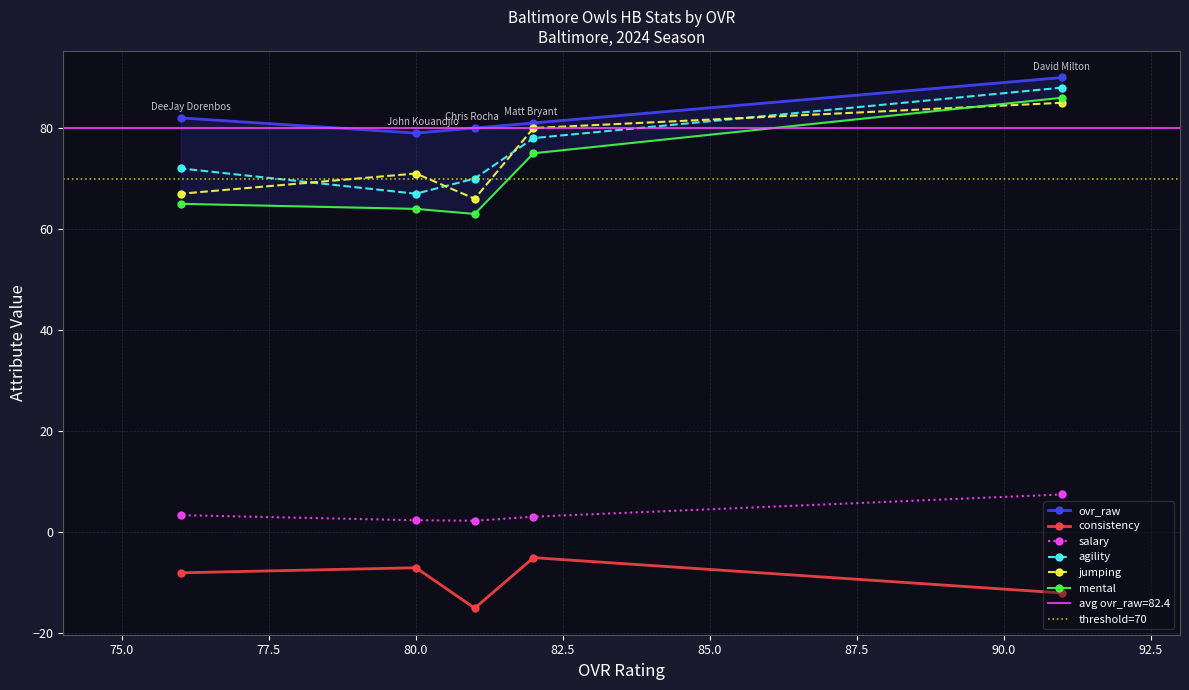

Rank the series at David Milton from lowest to highest value.

consistency, salary, jumping, mental, agility, ovr_raw